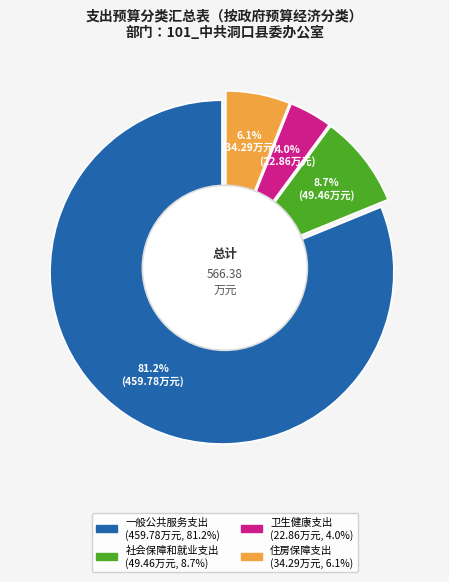

The 社会保障和就业支出 slice represents 3% of the pie. True or false?

False